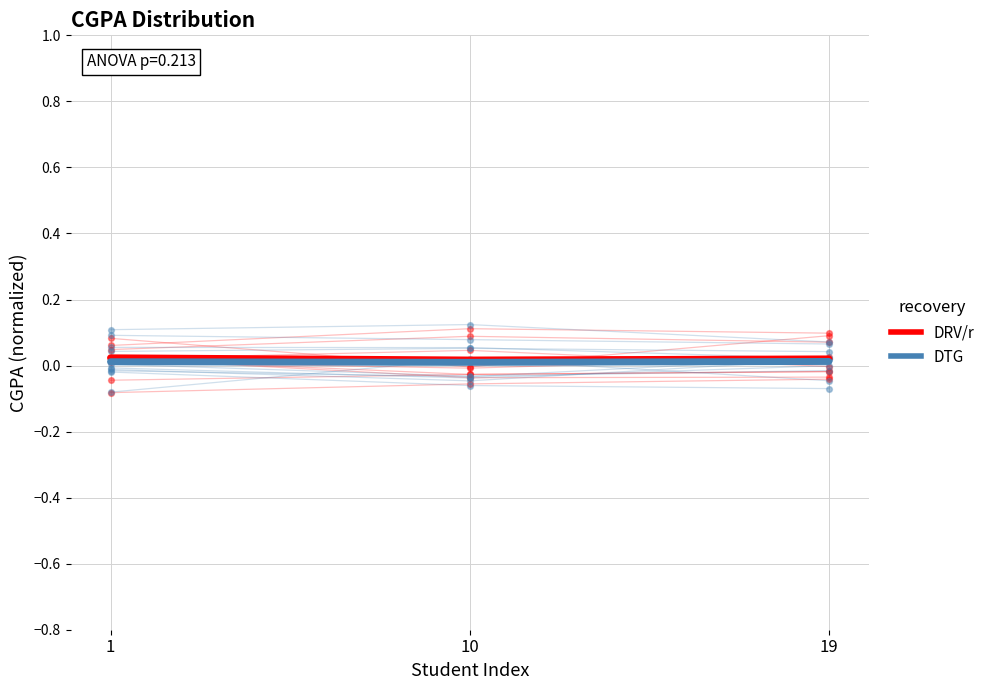

What are all the series names shown in the legend?

DRV/r, DTG